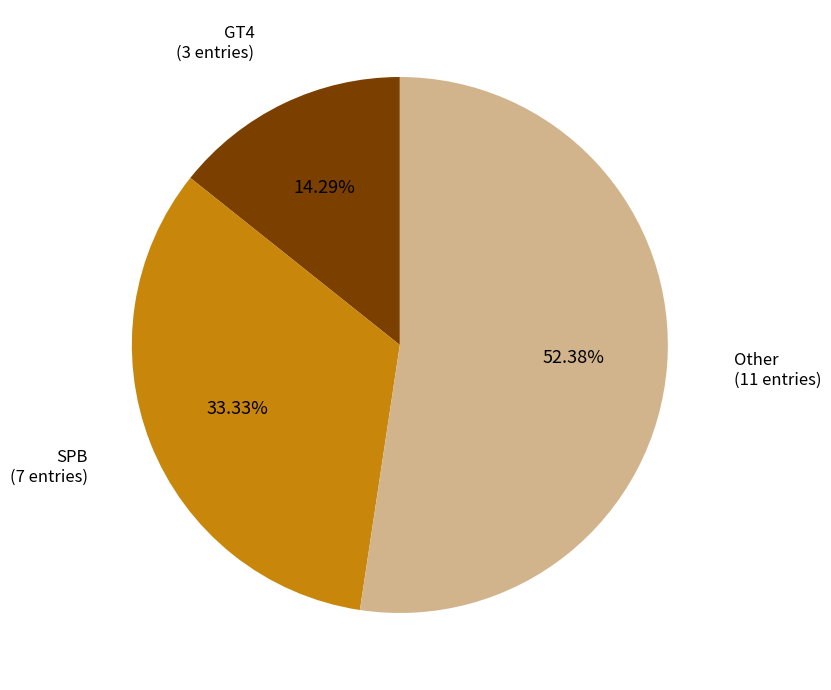

Does SPB represent more than half of the total?

No